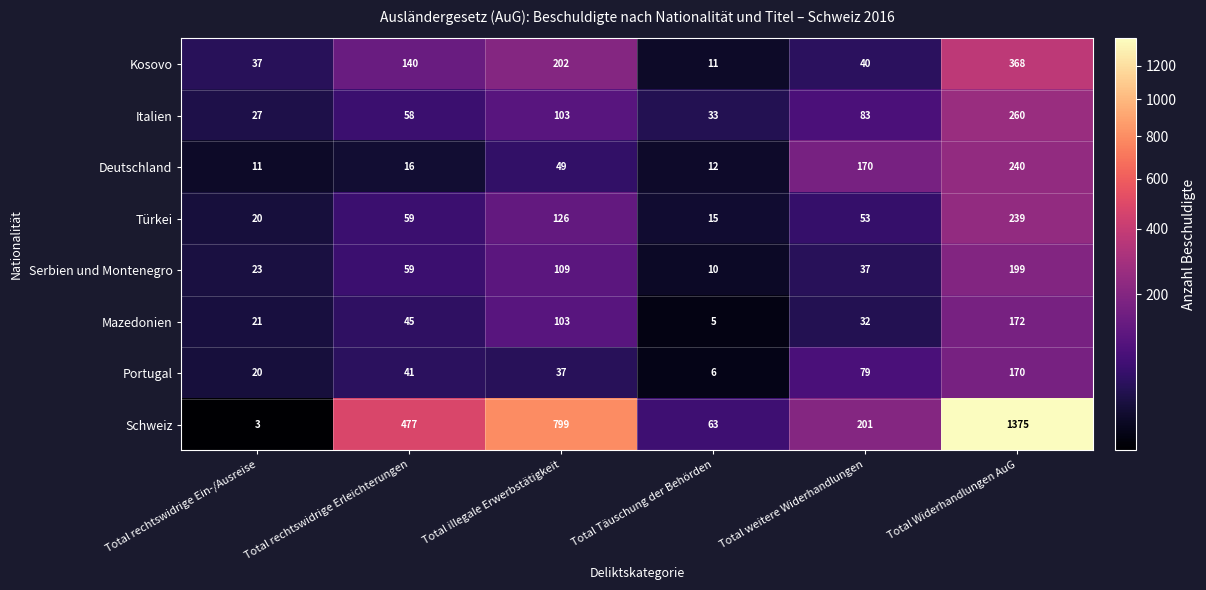

How many categories are shown in the chart?

6